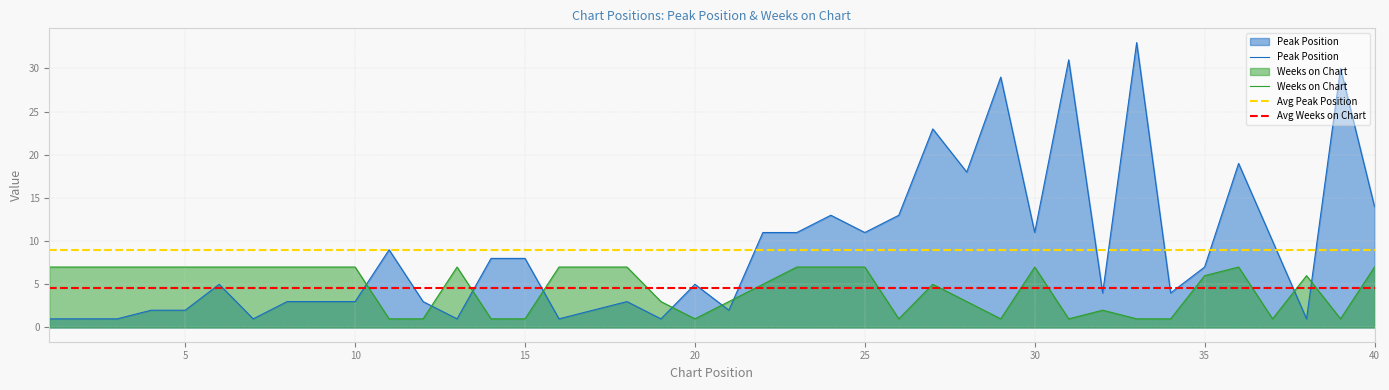

The Weeks on Chart series shows 2 at 32. True or false?

True